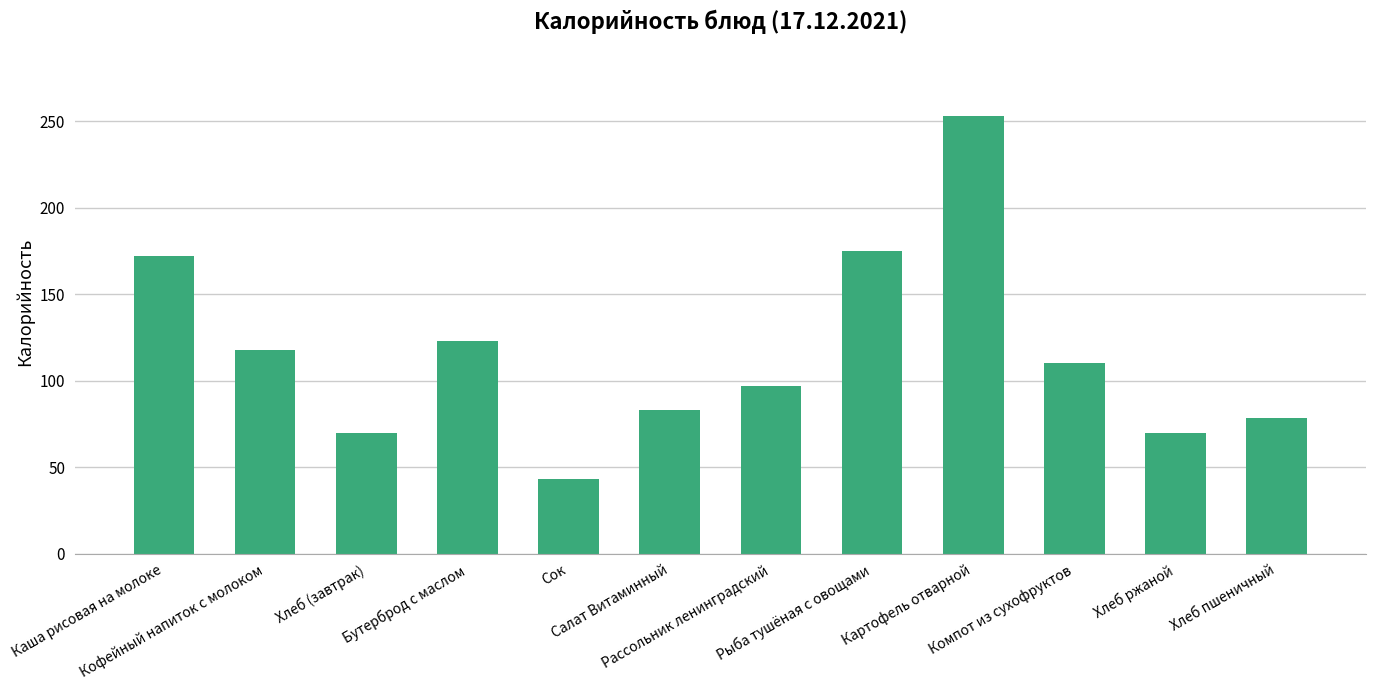

True or false: the data shows 118.0 at Кофейный напиток с молоком.

True